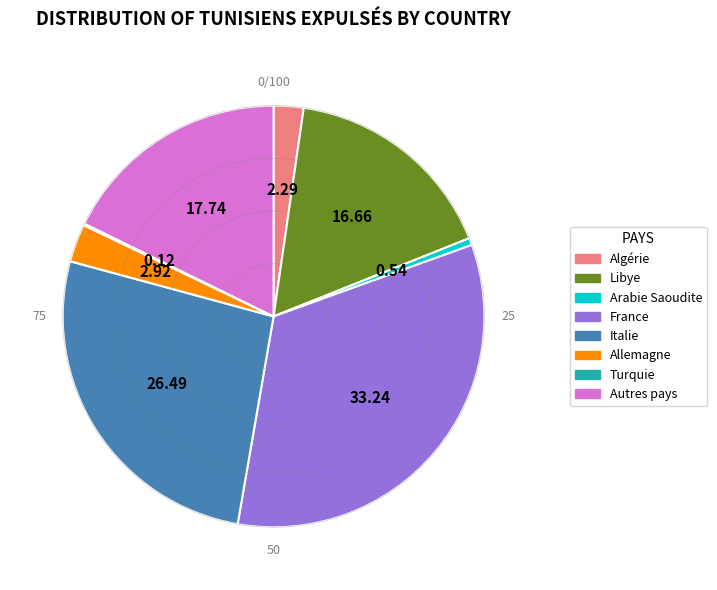

Does Italie represent more than half of the total?

No